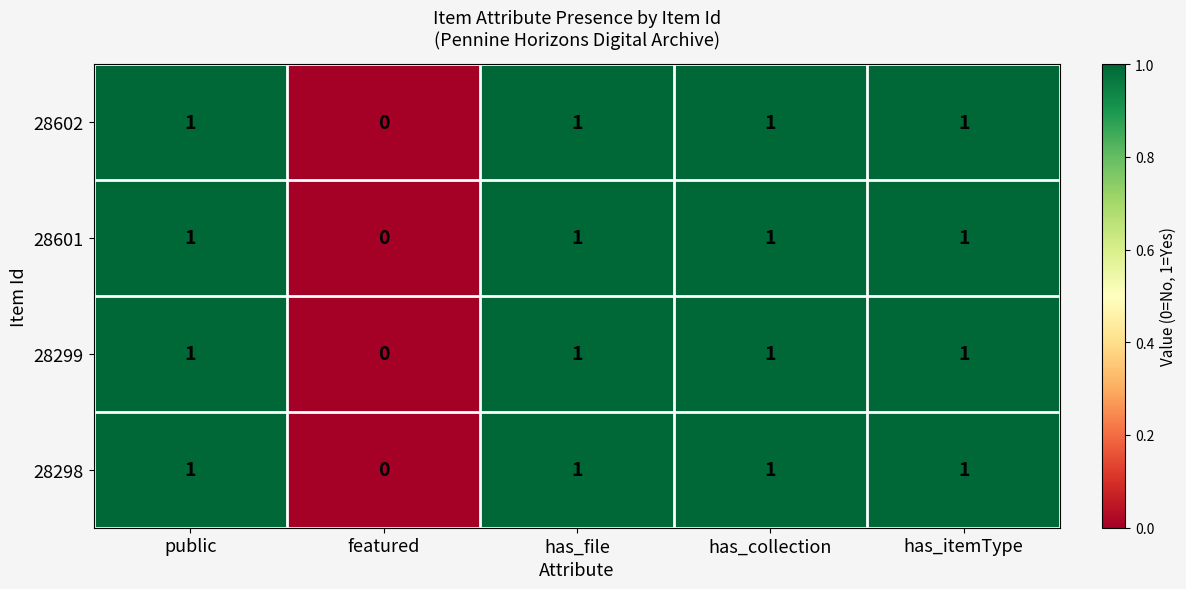

At which label is 28299 closest to 0?

featured